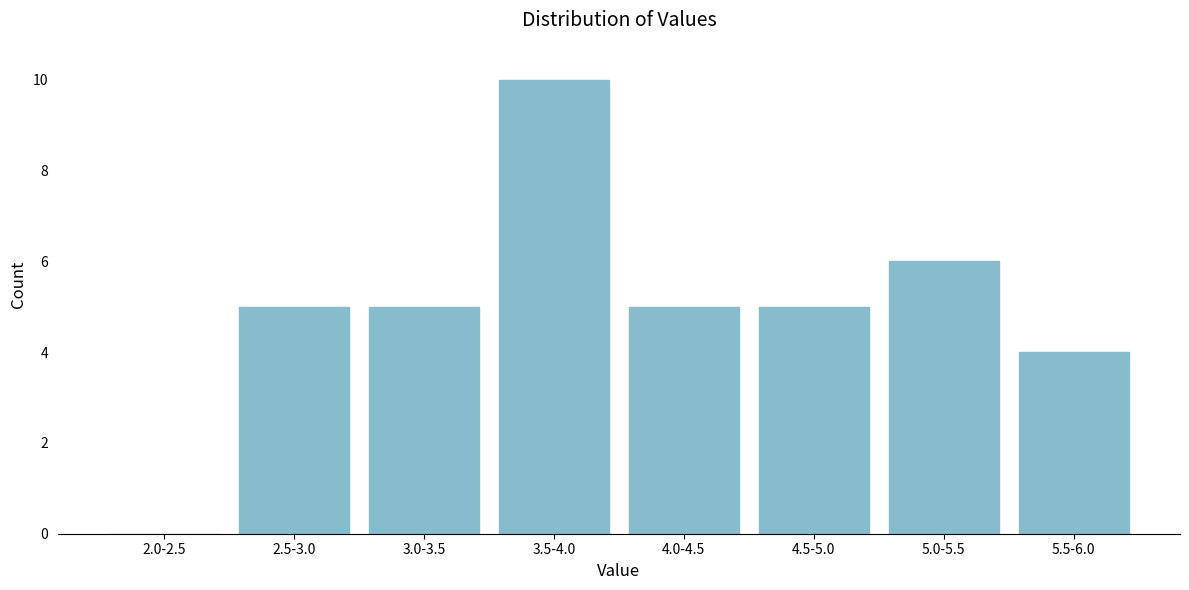

Reading left to right, list all the values displayed in this chart.

2.0-2.5=0	2.5-3.0=5	3.0-3.5=5	3.5-4.0=10	4.0-4.5=5	4.5-5.0=5	5.0-5.5=6	5.5-6.0=4